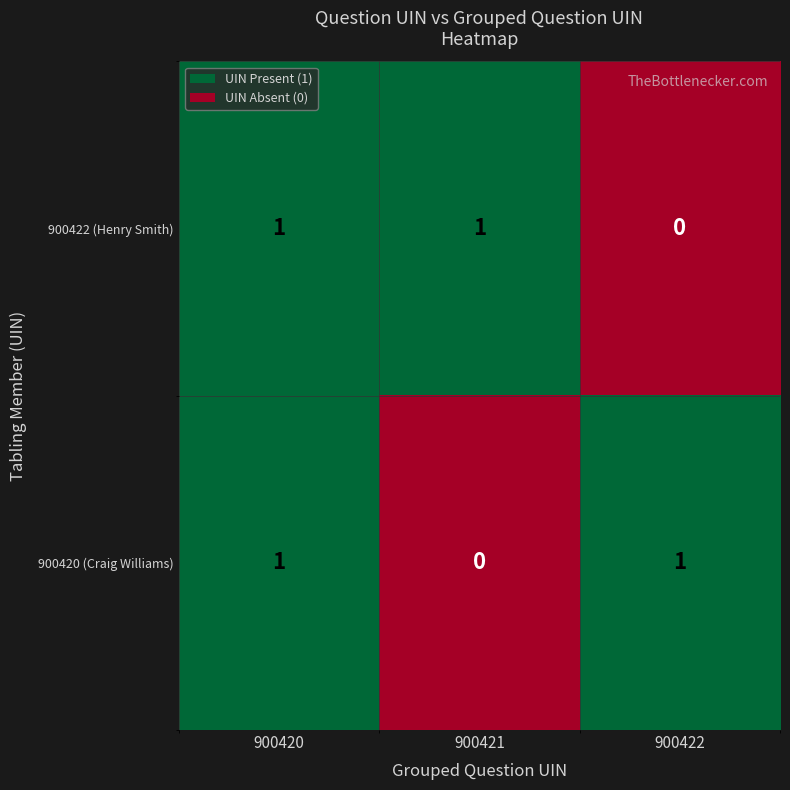

The 900420 (Craig Williams) series shows 1 at 900422. True or false?

True